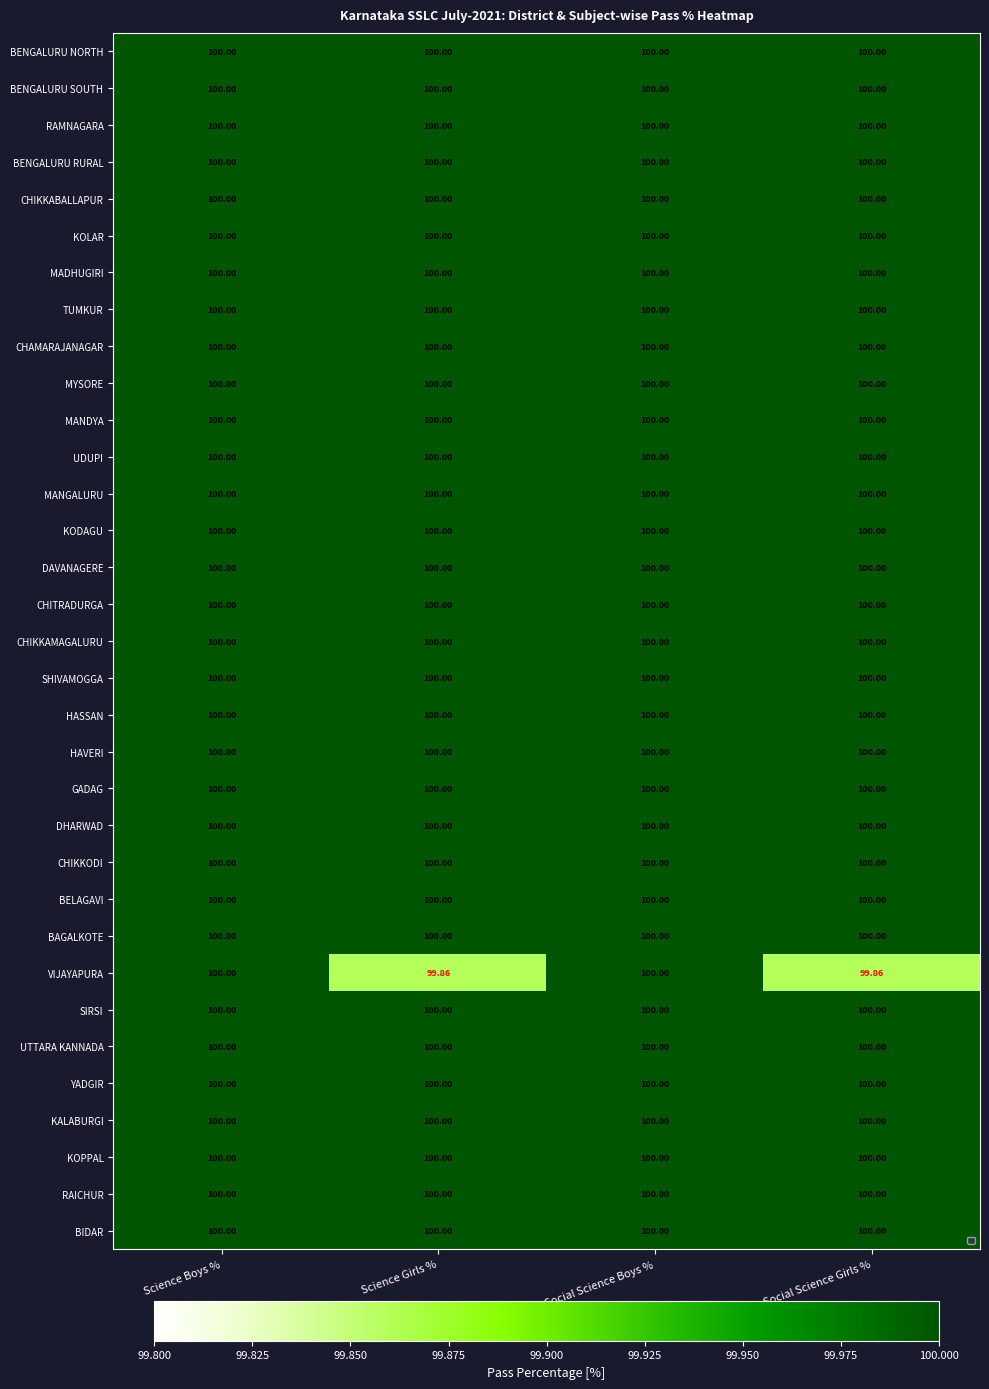

Which series has the largest total across all categories?

BENGALURU NORTH